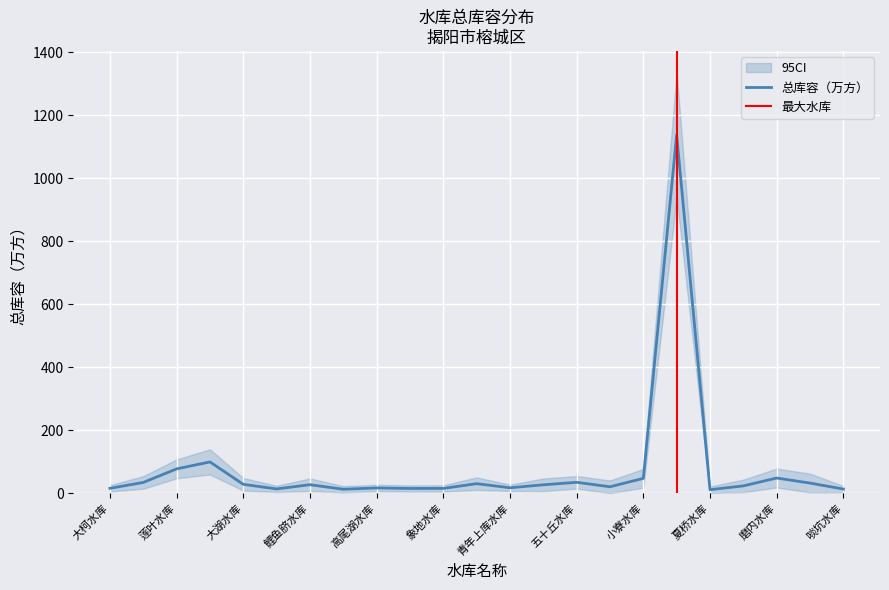

Reading left to right, transcribe all the data shown in this chart.

总库容（万方）: 大柯水库=15.3	池尾水库=34.0	莲叶水库=77.1	水流河水库=99.2	大湖水库=28.0	后坑水库=13.4	鲤鱼脐水库=26.8	马肚水库=12.4	高尾湖水库=16.5	岩前水库=14.8	象地水库=15.0	华美水库=30.1	青年上库水库=17.0	青年下库水库=26.5	五十丘水库=34.4	罗坑水库=20.3	小寮水库=46.9	南陇水库=1138.0	夏桥水库=11.1	军民水库=23.0	磨内水库=48.0	凤内水库=32.0	啖坑水库=13.0
95CI_upper: 大柯水库=25.3	池尾水库=54.0	莲叶水库=107.1	水流河水库=139.2	大湖水库=48.0	后坑水库=23.4	鲤鱼脐水库=46.8	马肚水库=22.4	高尾湖水库=26.5	岩前水库=24.8	象地水库=25.0	华美水库=50.1	青年上库水库=27.0	青年下库水库=46.5	五十丘水库=54.4	罗坑水库=40.3	小寮水库=76.9	南陇水库=1338.0	夏桥水库=21.1	军民水库=43.0	磨内水库=78.0	凤内水库=62.0	啖坑水库=23.0
95CI_lower: 大柯水库=5.3	池尾水库=14.0	莲叶水库=47.1	水流河水库=59.2	大湖水库=8.0	后坑水库=3.4	鲤鱼脐水库=6.8	马肚水库=2.4	高尾湖水库=6.5	岩前水库=4.8	象地水库=5.0	华美水库=10.1	青年上库水库=7.0	青年下库水库=6.5	五十丘水库=14.4	罗坑水库=0.3	小寮水库=16.9	南陇水库=938.0	夏桥水库=1.1	军民水库=3.0	磨内水库=18.0	凤内水库=2.0	啖坑水库=3.0